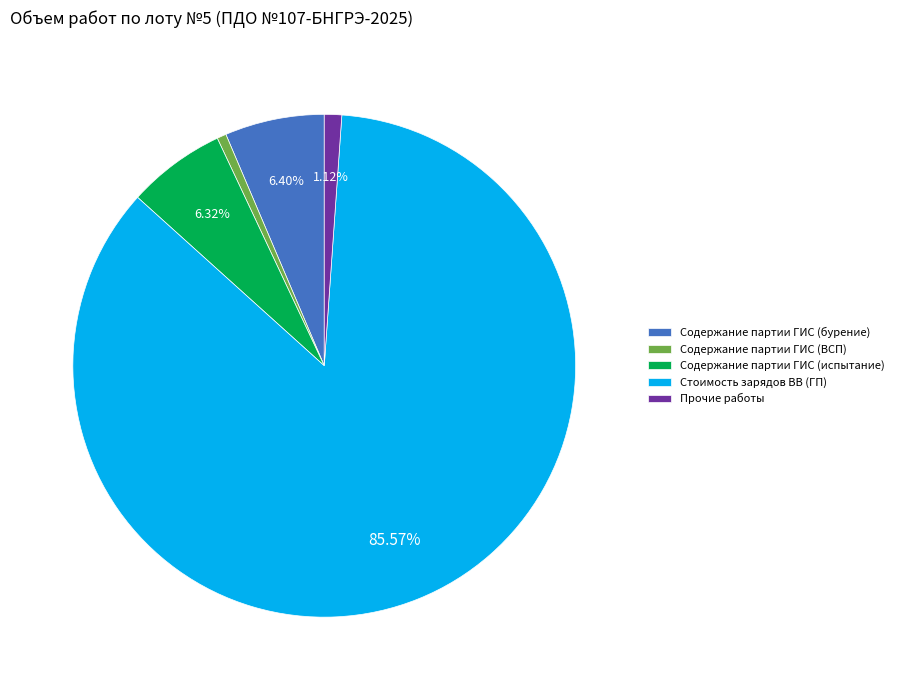

Is the sum of Содержание партии ГИС (ВСП) and Содержание партии ГИС (бурение) greater than half?

No